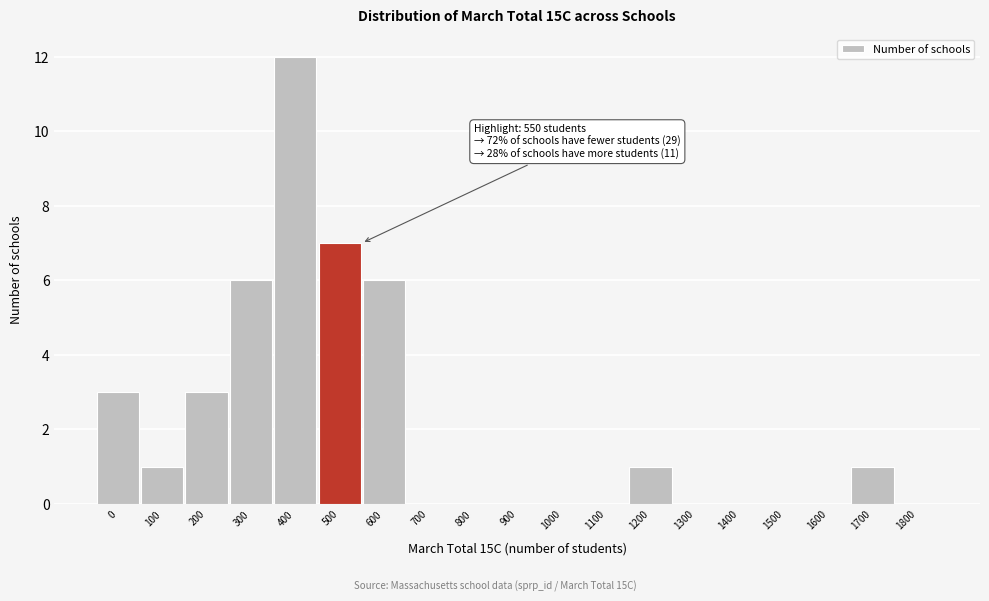

Reading right to left, extract all data points from this chart.

1800=0	1700=1	1600=0	1500=0	1400=0	1300=0	1200=1	1100=0	1000=0	900=0	800=0	700=0	600=6	500=7	400=12	300=6	200=3	100=1	0=3